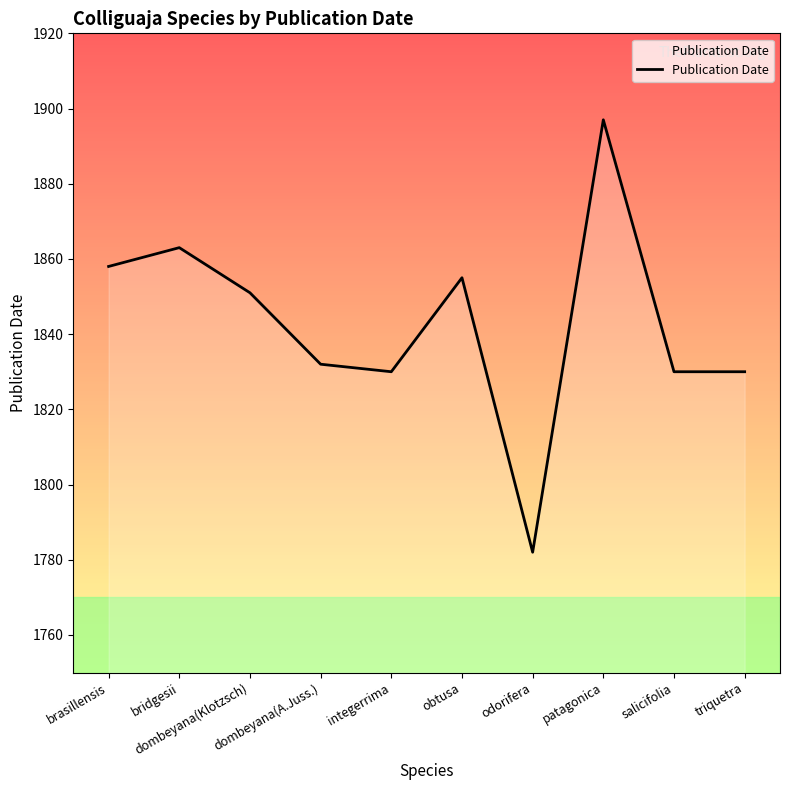

Where is the first local maximum?

bridgesii